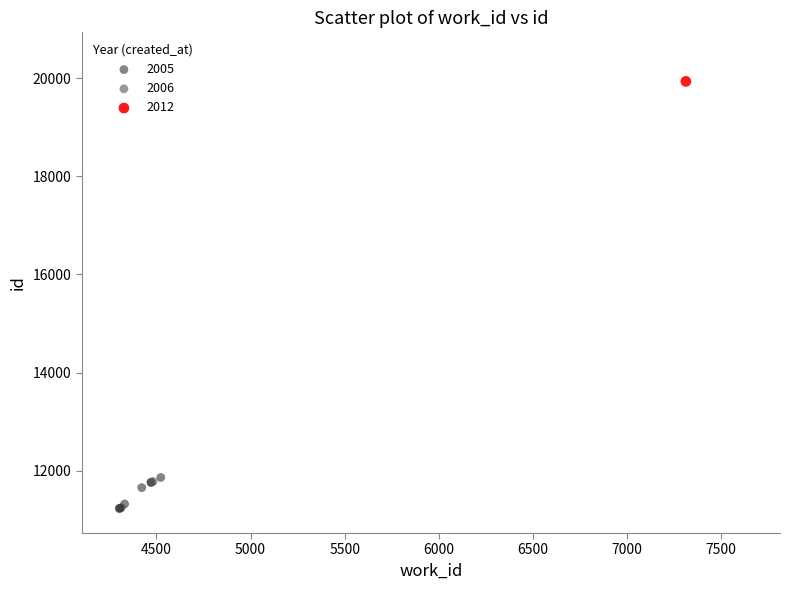

What are all the series names shown in the legend?

2005, 2006, 2012